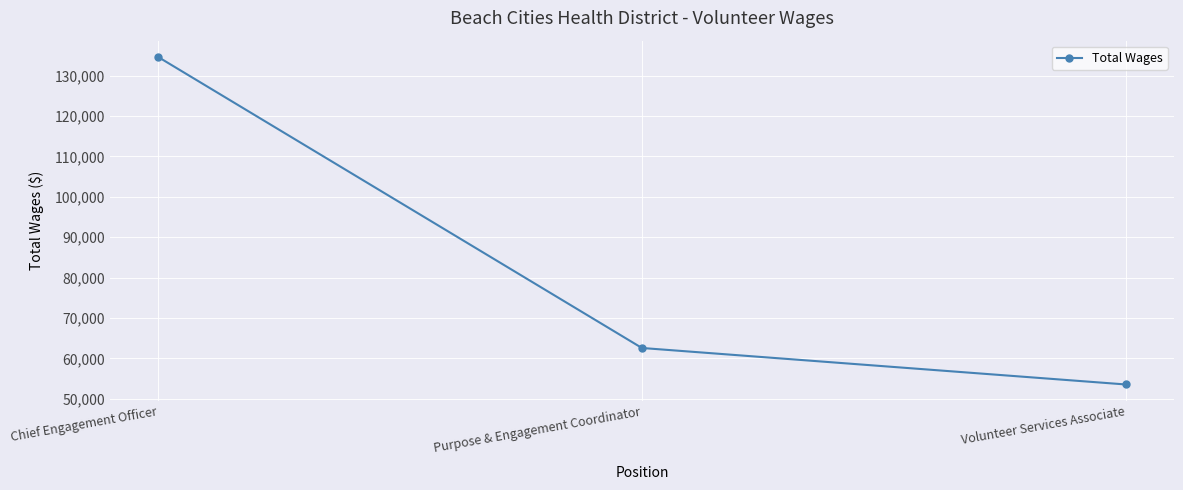

What is the difference between the second highest and minimum values?

9029